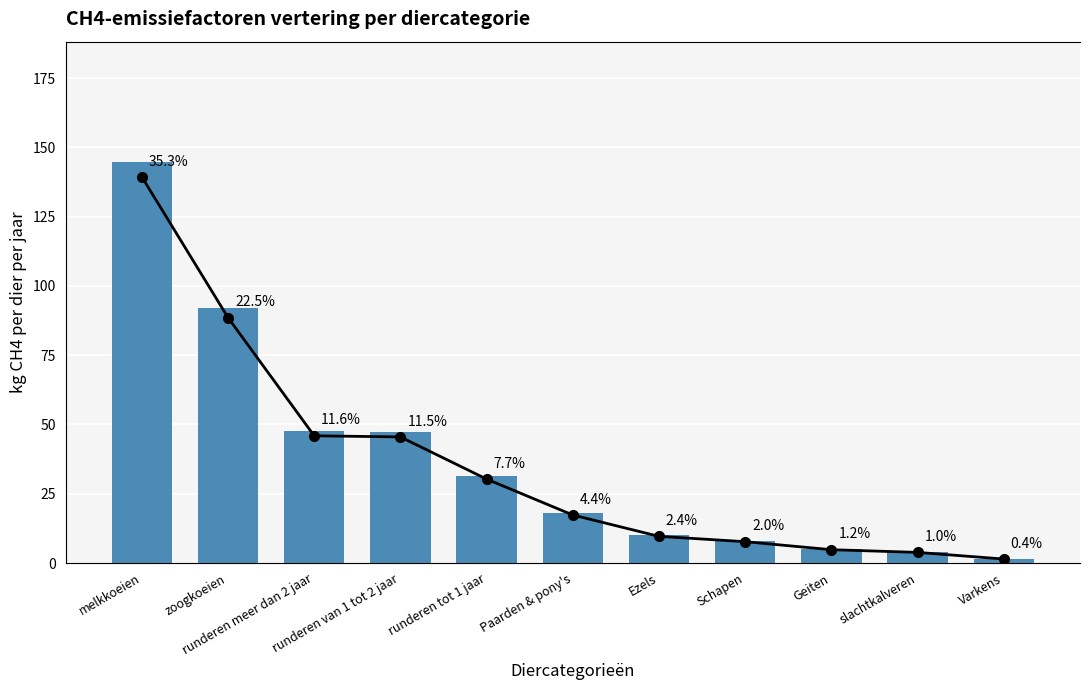

What are all the series names shown in the legend?

kg CH4 per dier per jaar, percentage